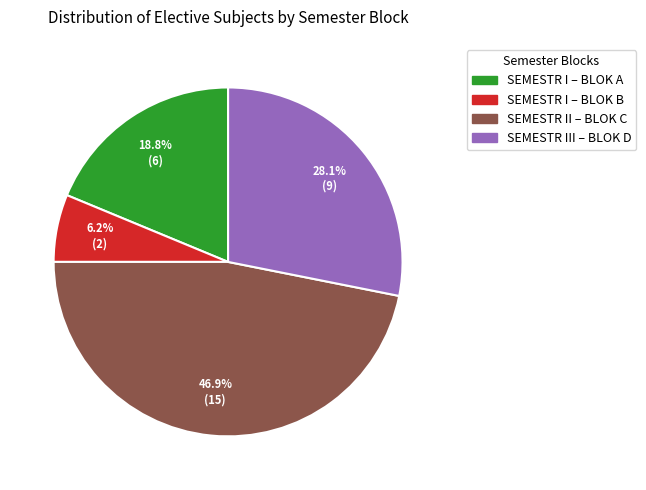

Is it true that SEMESTR I – BLOK B is 6% of the pie?

True